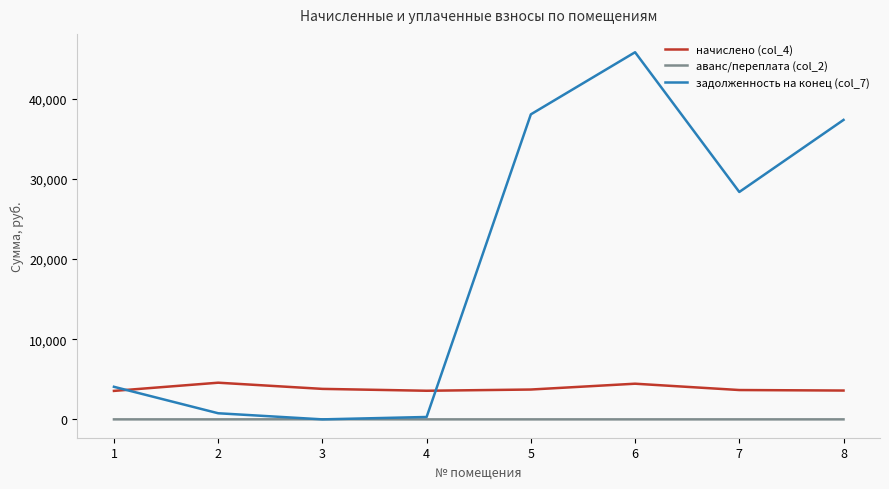

Which series has the largest range (max minus min)?

задолженность на конец (col_7)